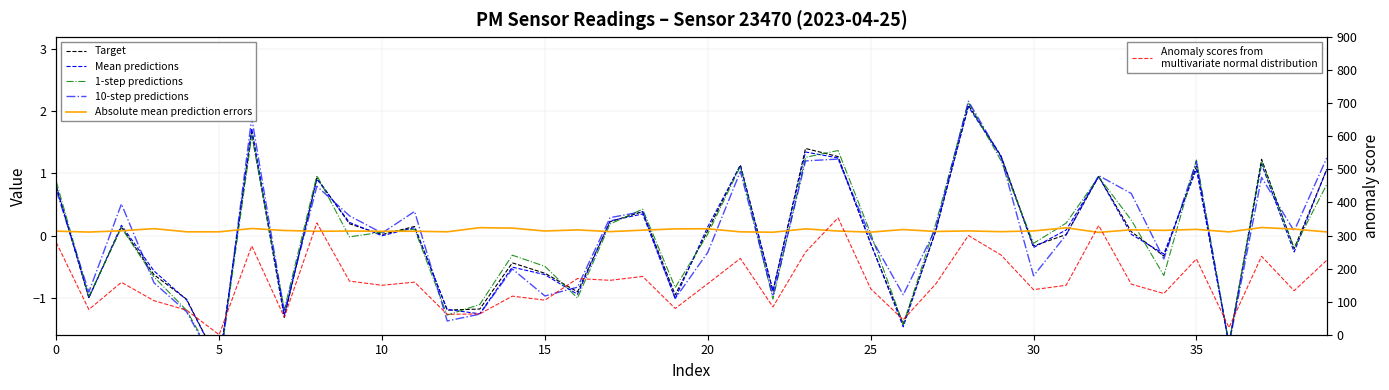

After their last crossing, which series has the higher values: Target or Absolute mean prediction errors?

Target